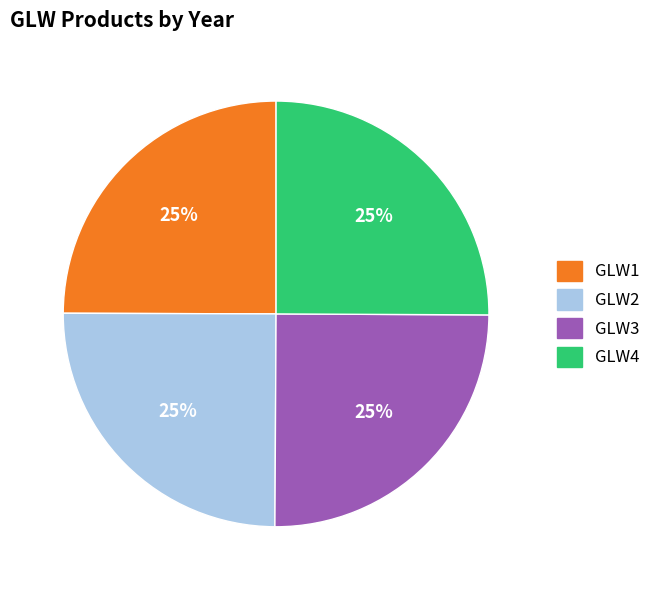

Does GLW4 account for over 50% of the chart?

No